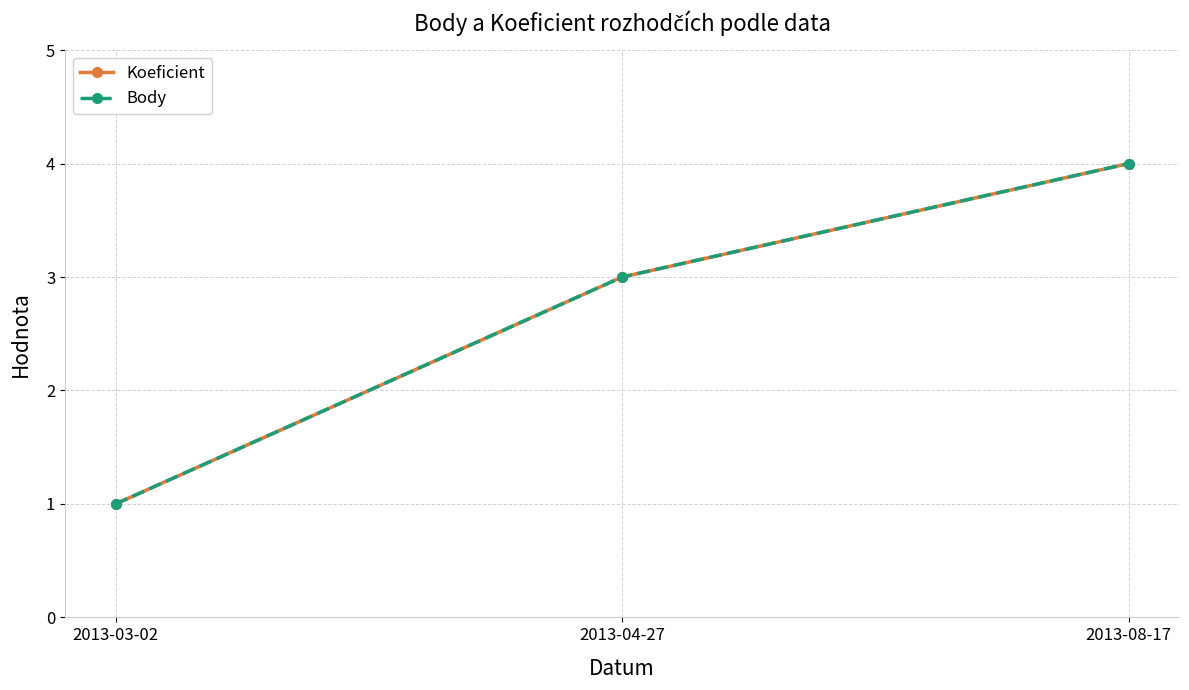

What is the difference between the maximum and minimum values in the Body series?

3